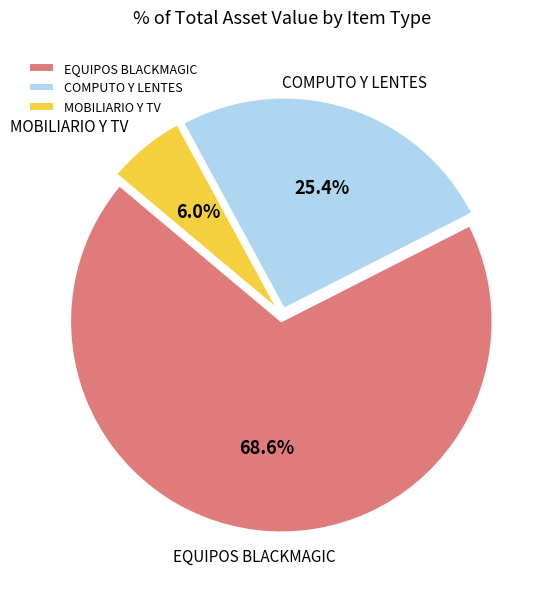

Do MOBILIARIO Y TV and COMPUTO Y LENTES together represent more than half of the pie?

No